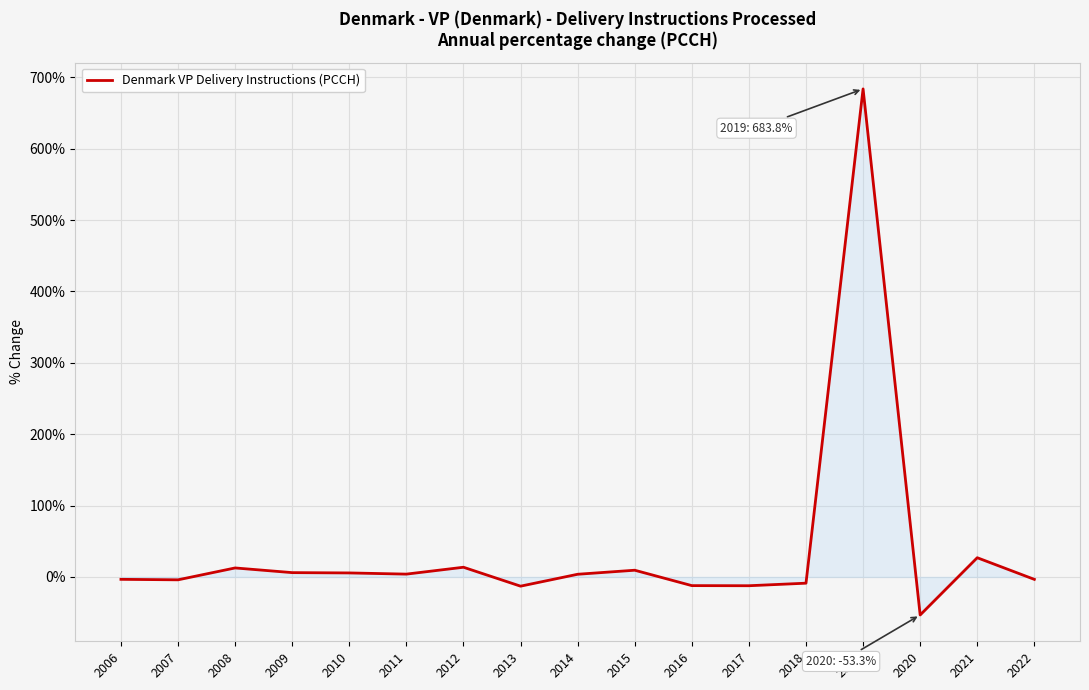

What is the smallest value displayed?

-53.3